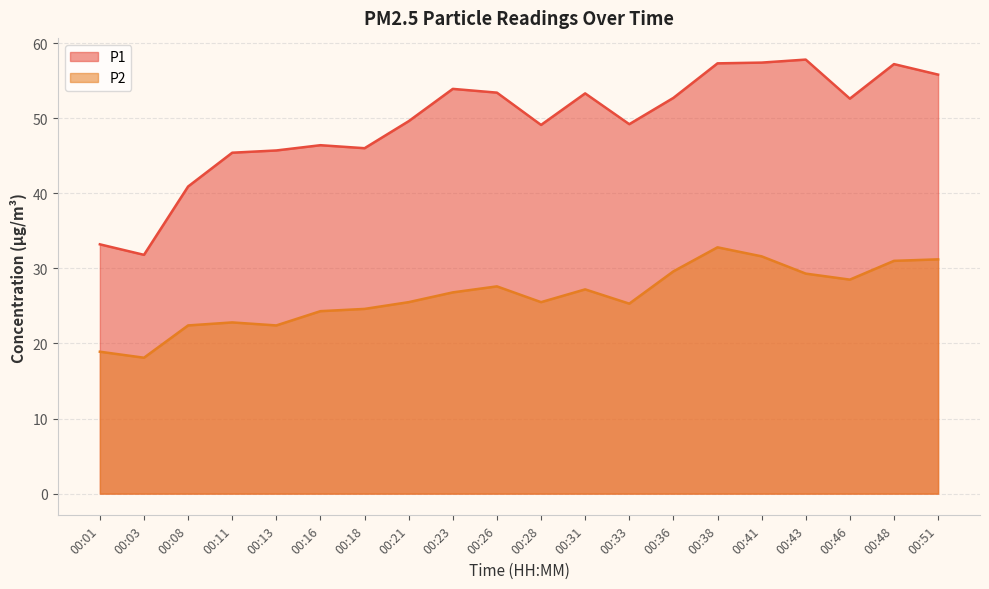

At how many categories does at least one series exceed 50?

10